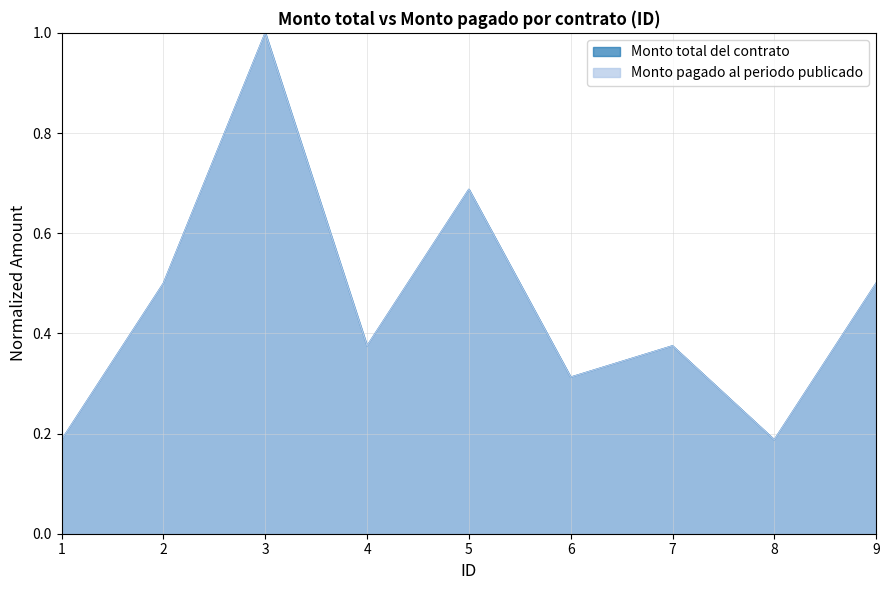

How many interior local valleys does the Monto pagado al periodo publicado series have?

3